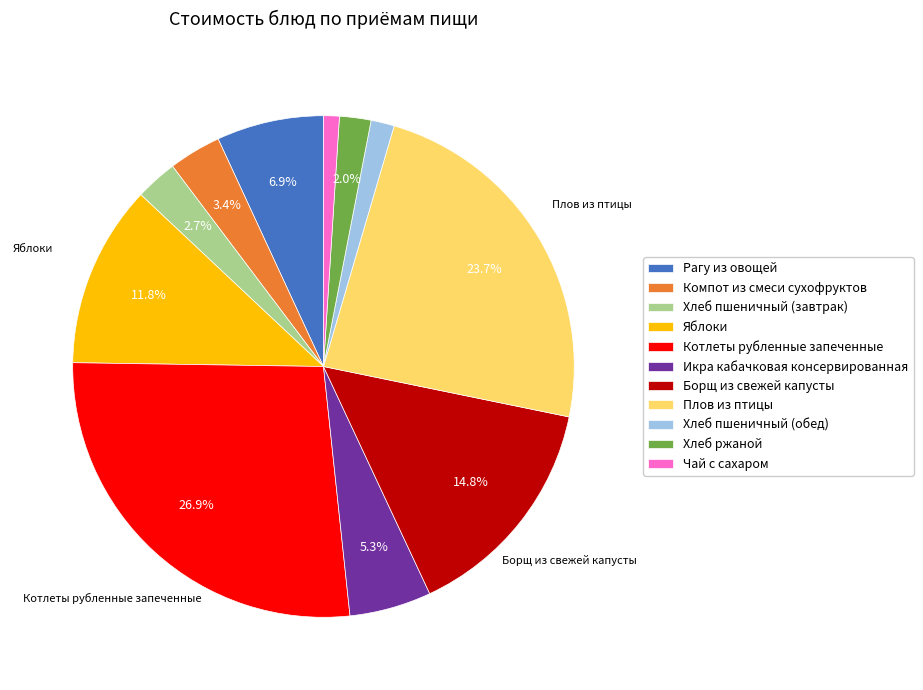

What is the largest slice in the pie chart?

Котлеты рубленные запеченные